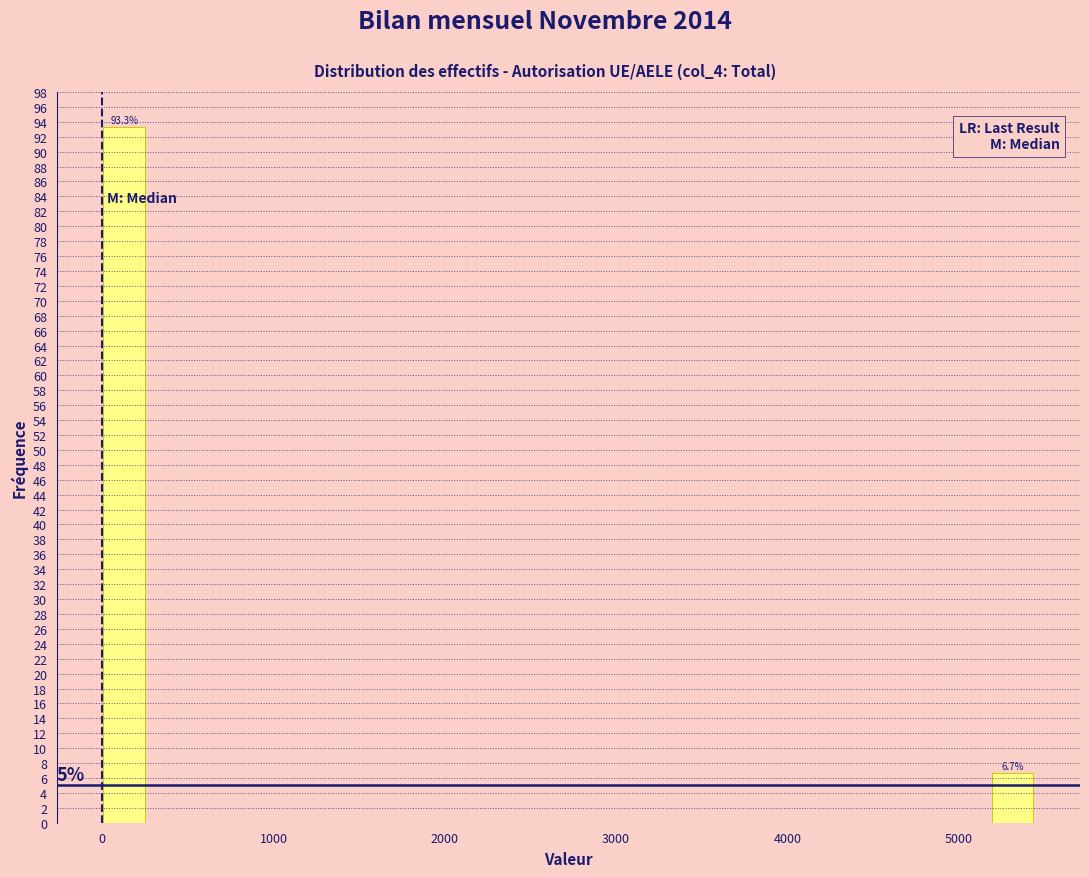

Around what value on the x-axis is the tallest bar? Give the approximate position of its centre, as read against the axis.

100